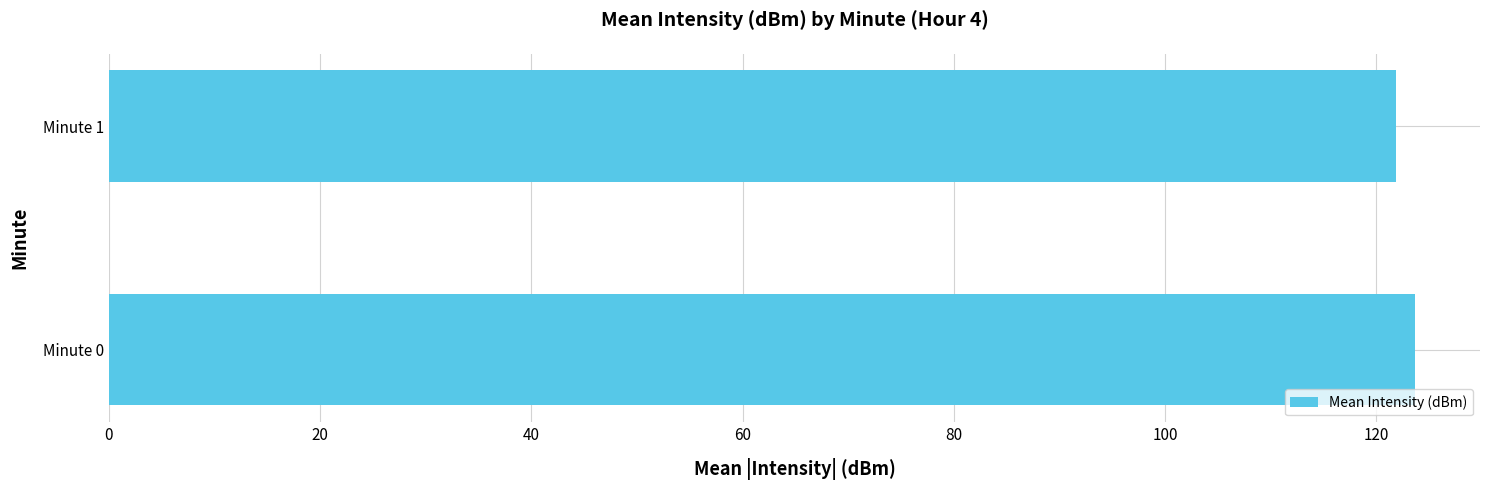

What is the average value?

122.8